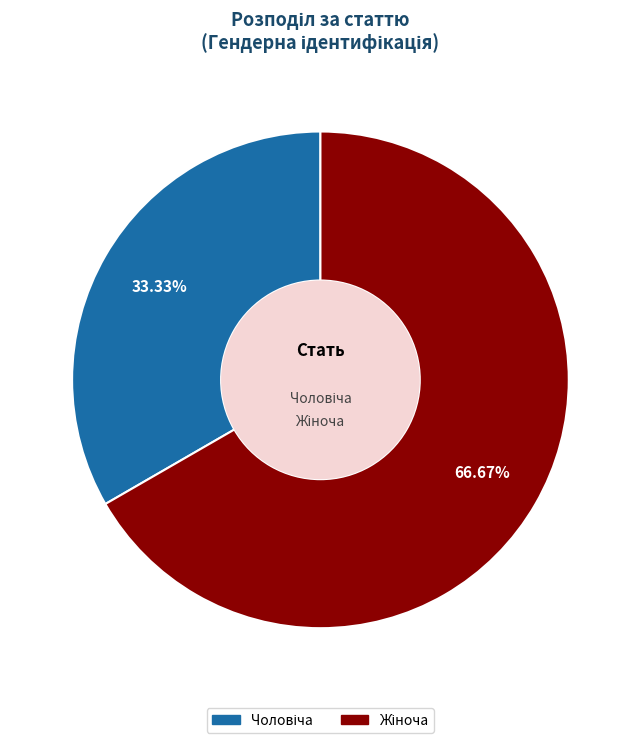

Is there any slice that represents more than half of the pie?

Yes